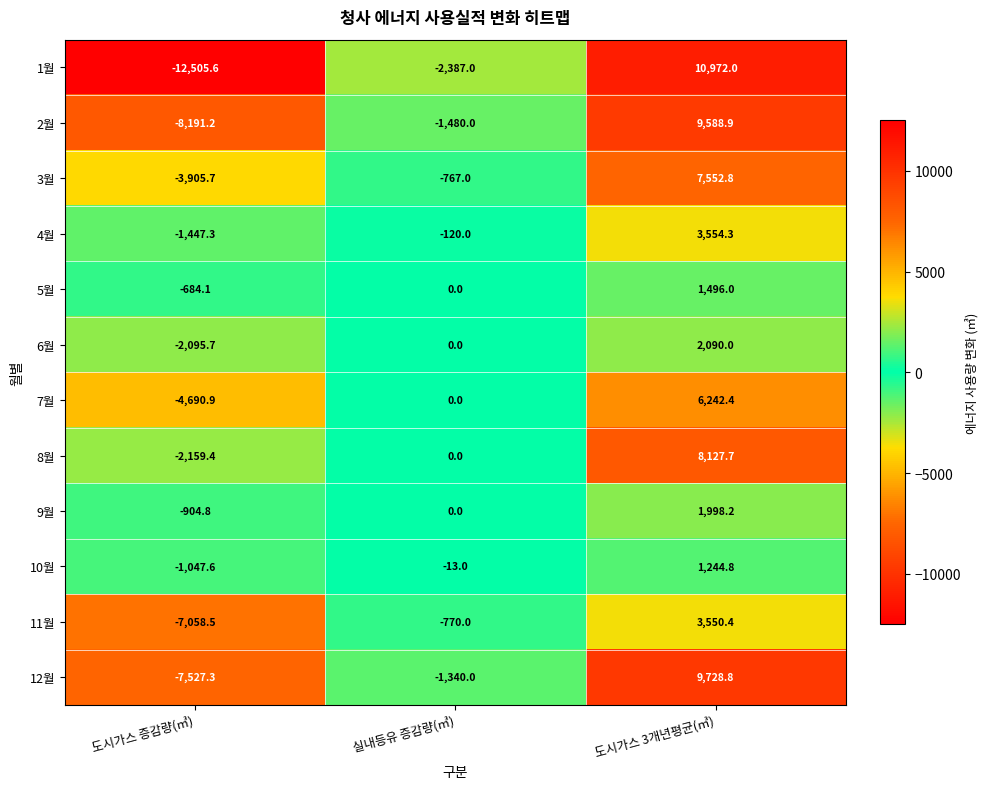

What is the smallest value displayed?

-12505.6